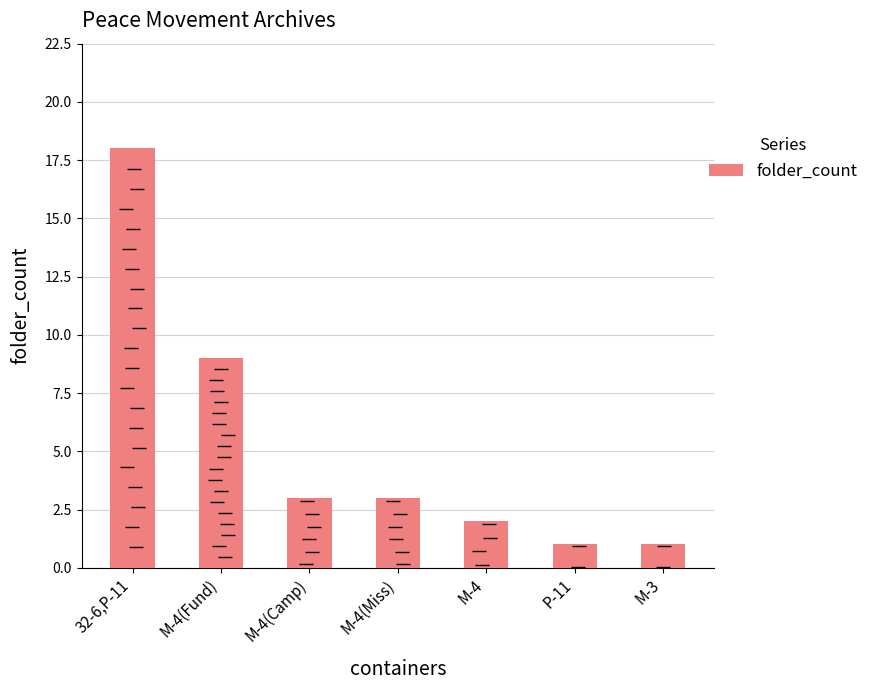

Is it true that the value at P-11 is 1?

False